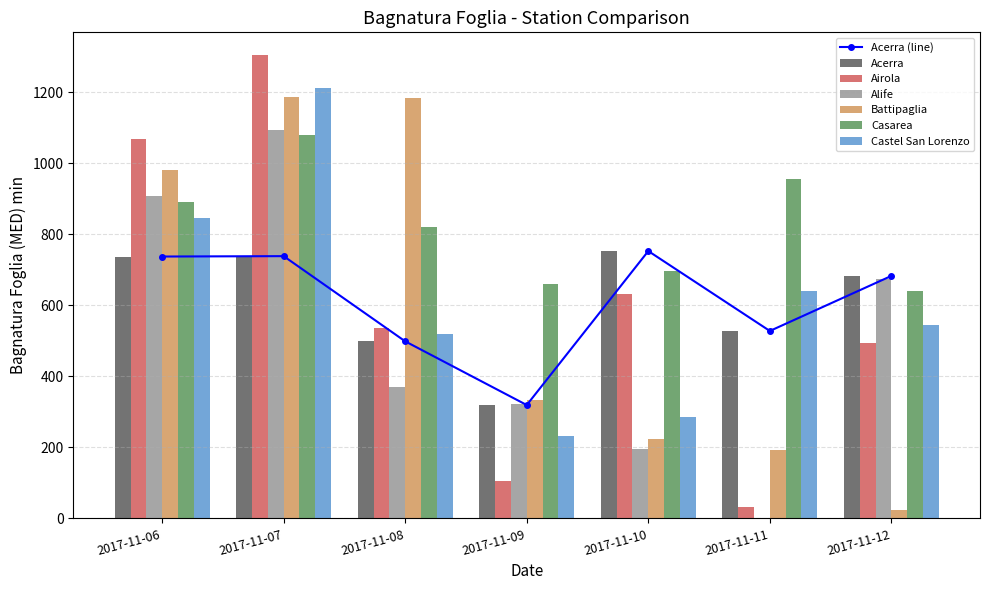

Reading left to right, what are all the values shown in this chart?

Acerra: 737.2	738.3	498.5	319.2	752.6	527.7	682.7
Airola: 1067.2	1303.1	537.0	105.1	630.7	31.3	493.1
Alife: 908.0	1092.0	370.0	322.0	196.0	0.0	674.0
Battipaglia: 980.6	1185.6	1182.6	332.3	224.3	193.2	23.5
Casarea: 890.2	1078.2	821.0	658.5	695.7	956.5	641.3
Castel San Lorenzo: 845.0	1212.0	520.0	233.0	286.0	639.0	545.0